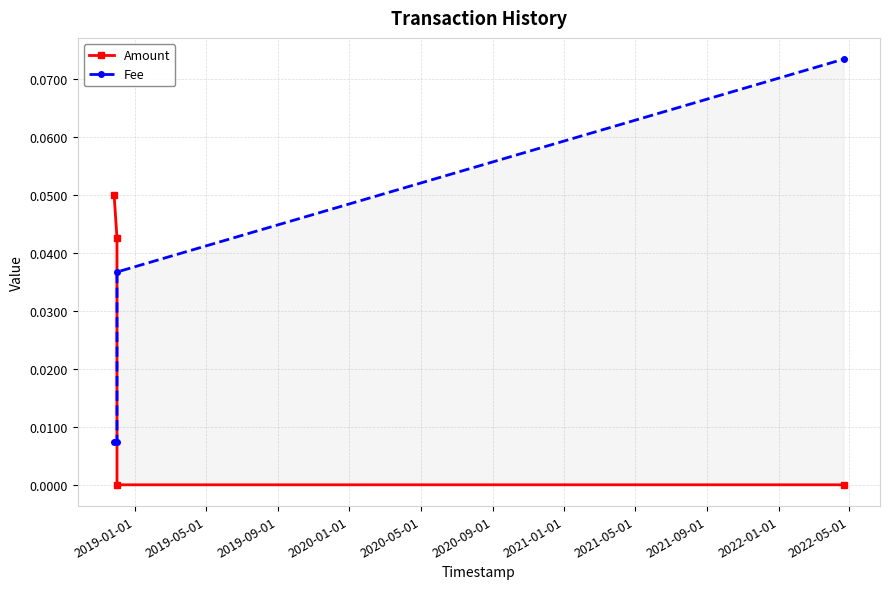

Does the chart display data point markers on the line(s)?

Yes